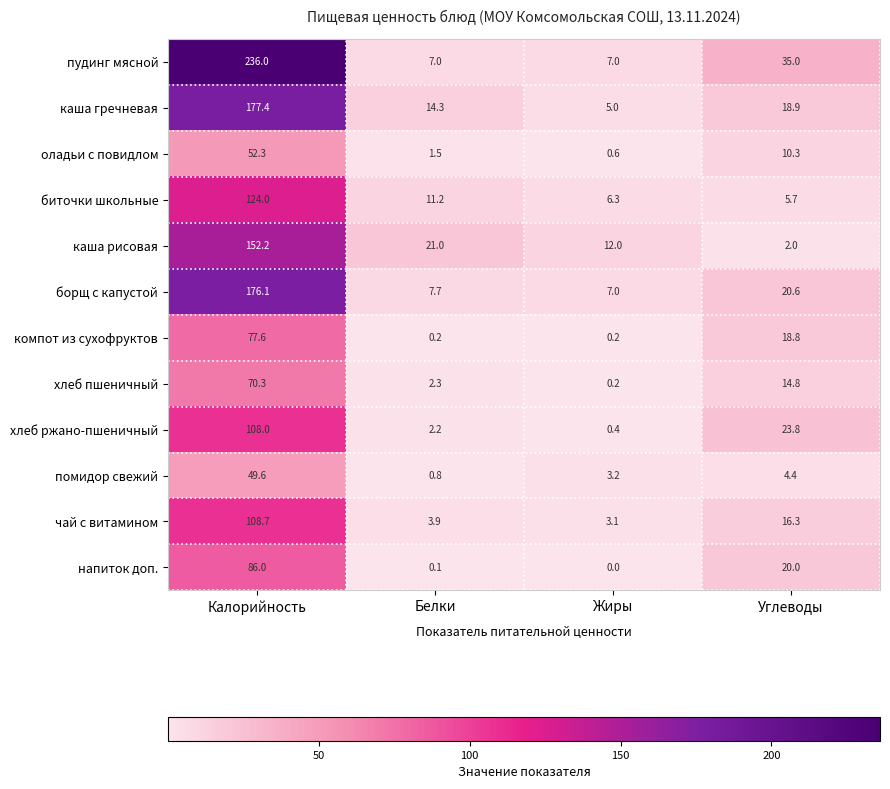

True or false: чай с витамином has a value of 1.0 at Жиры.

False